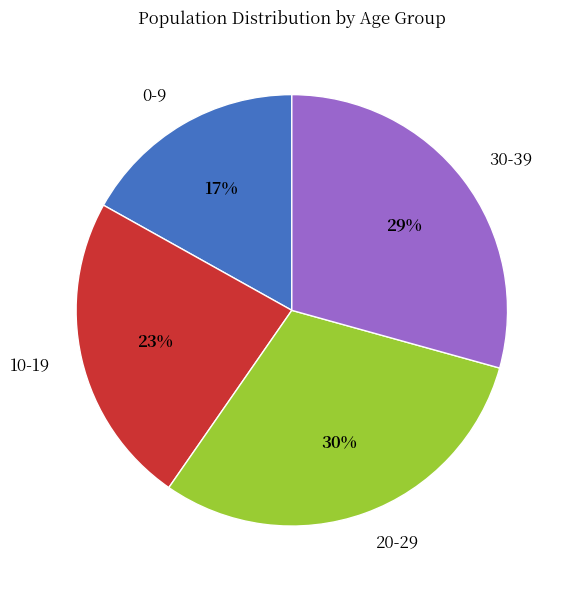

Is there any slice that represents more than half of the pie?

No